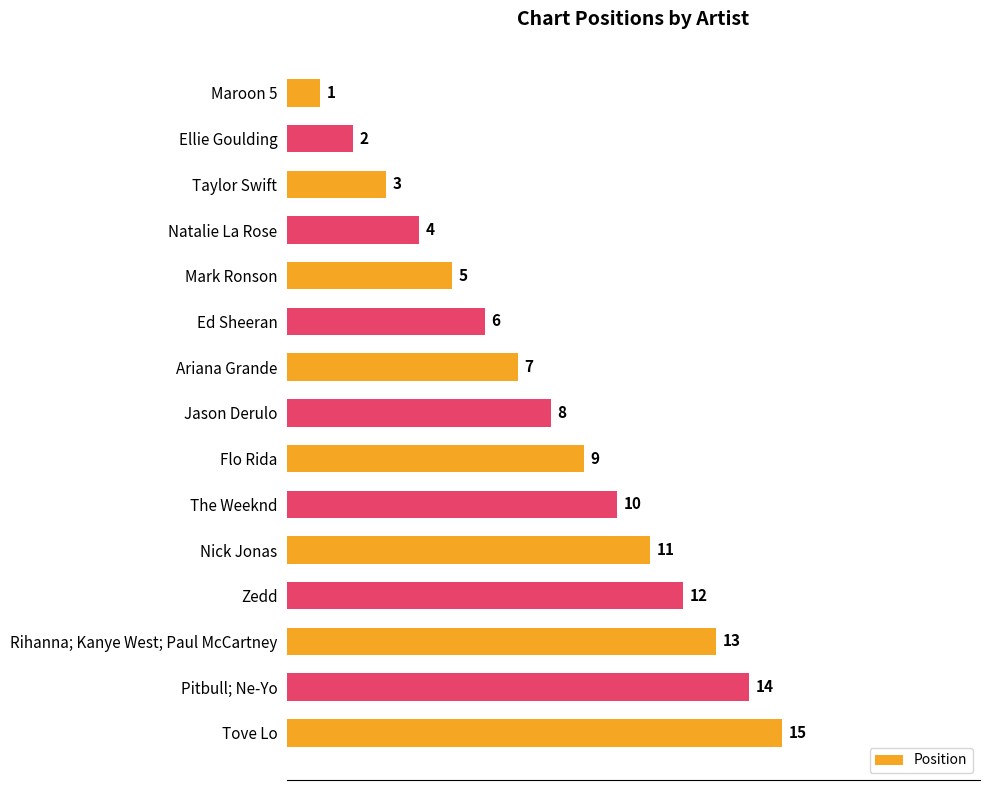

What is the ratio of the value at Mark Ronson to the value at Nick Jonas?

0.5